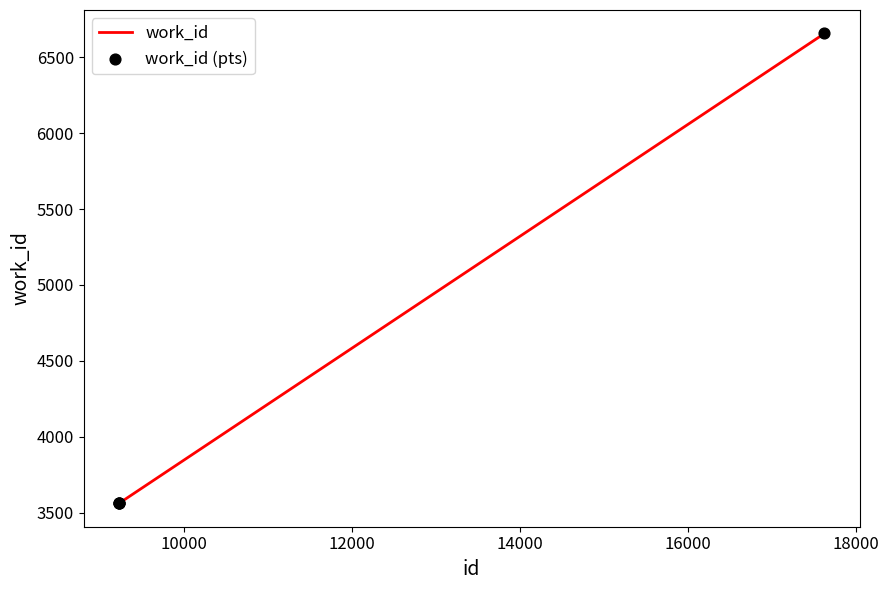

True or false: the data has more than 1 interior local peaks.

False